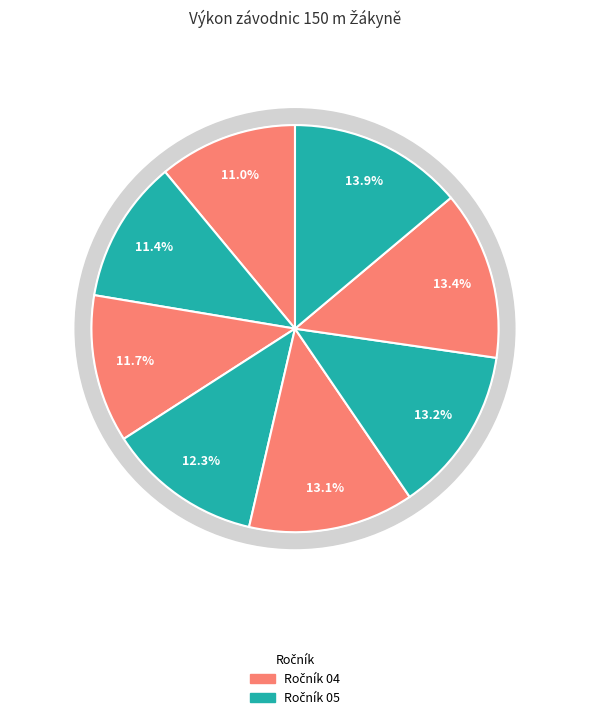

The Kulichová Klaudie slice represents 26% of the pie. True or false?

False